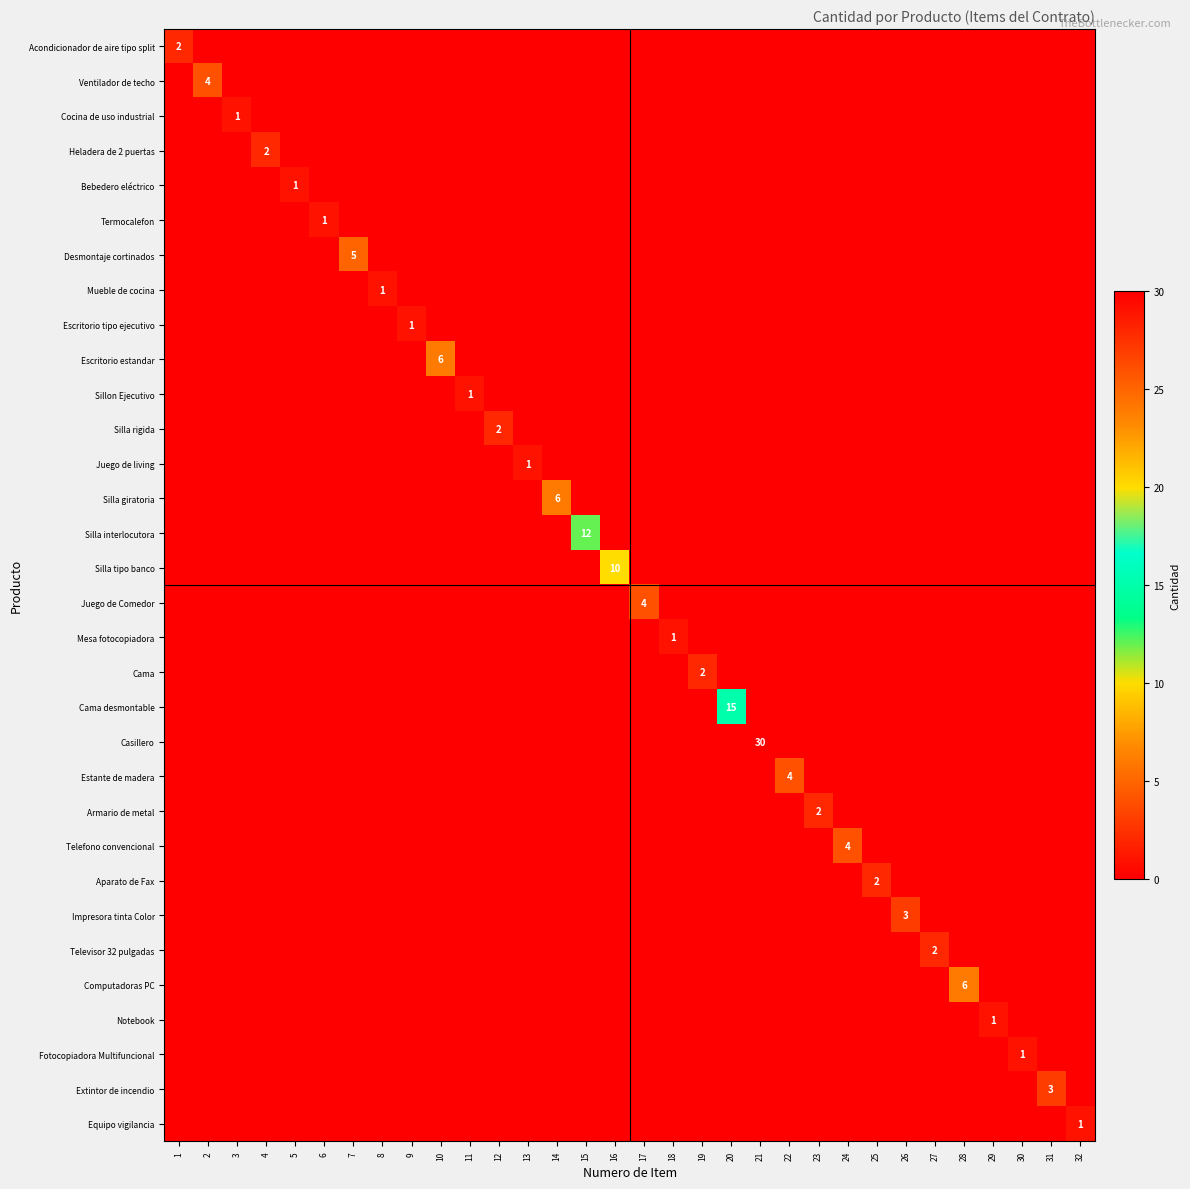

Is it true that Ventilador de techo equals 1 at 2?

False